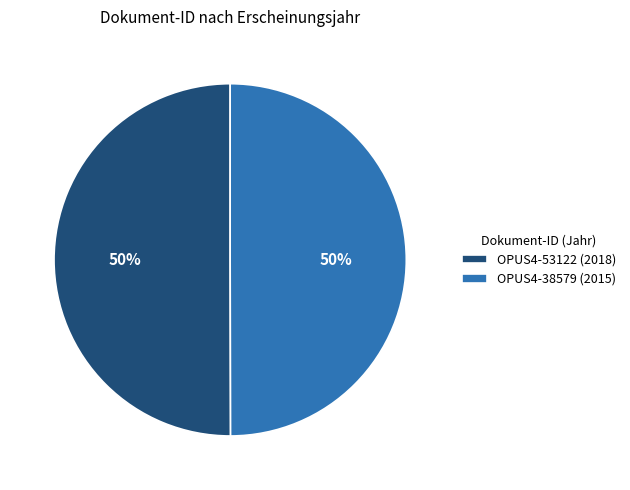

Count the number of slices in the pie.

2